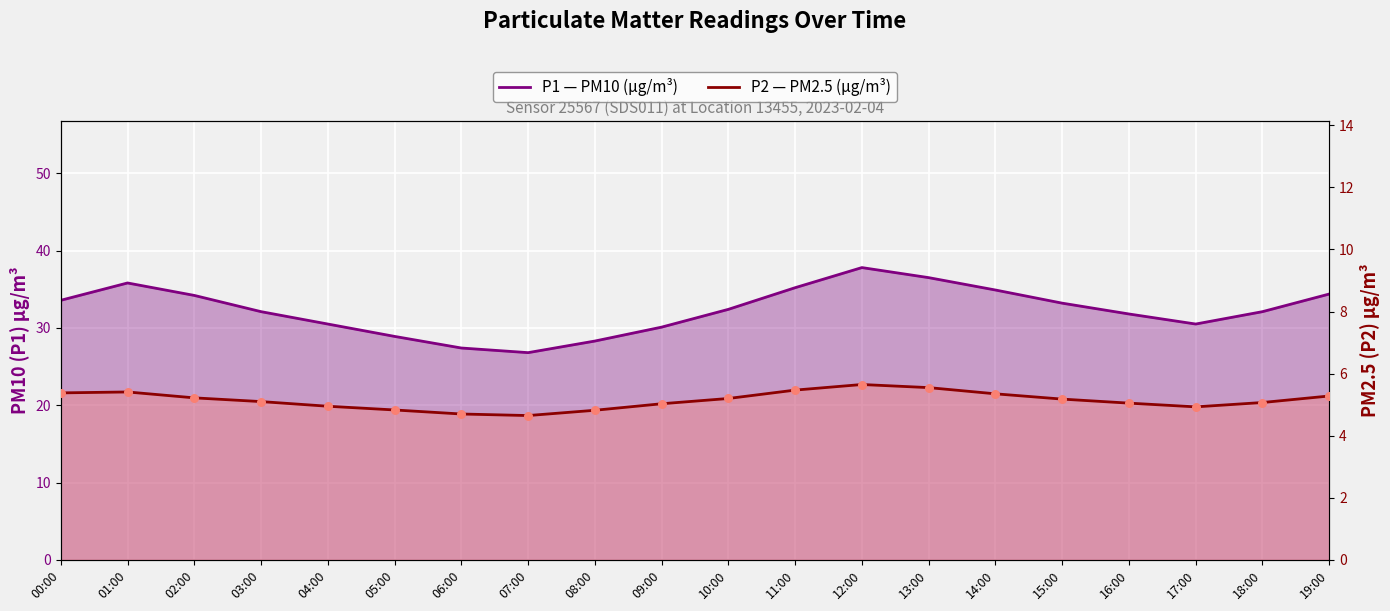

Which series contains the highest Y value?

P1 (PM10)